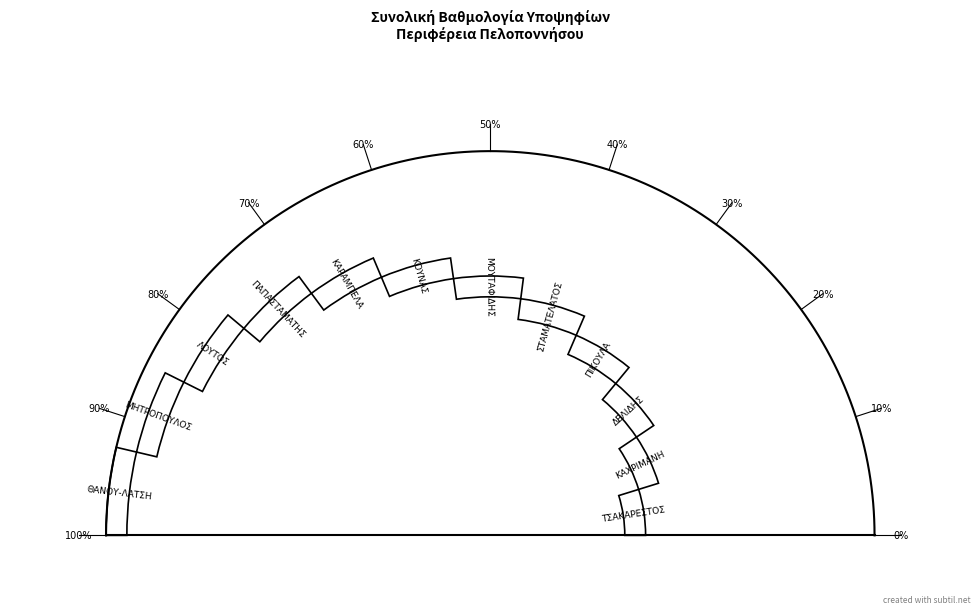

Is the sum of ΤΣΑΚΑΡΕΣΤΟΣ ΙΩΑΝΝΗΣ and ΔΕΛΙΔΗΣ ΠΑΝΤΕΛΗΣ greater than half?

No